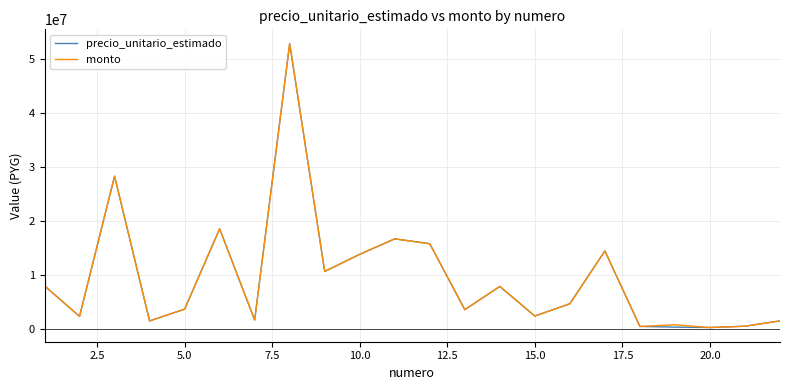

What is the maximum value shown in the chart?

52931000